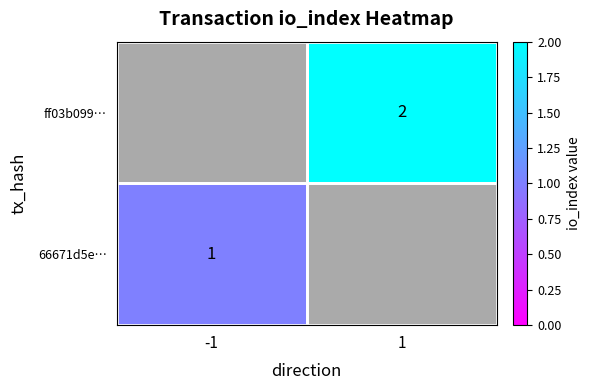

Is it true that ff03b099… equals 2 at 1?

True